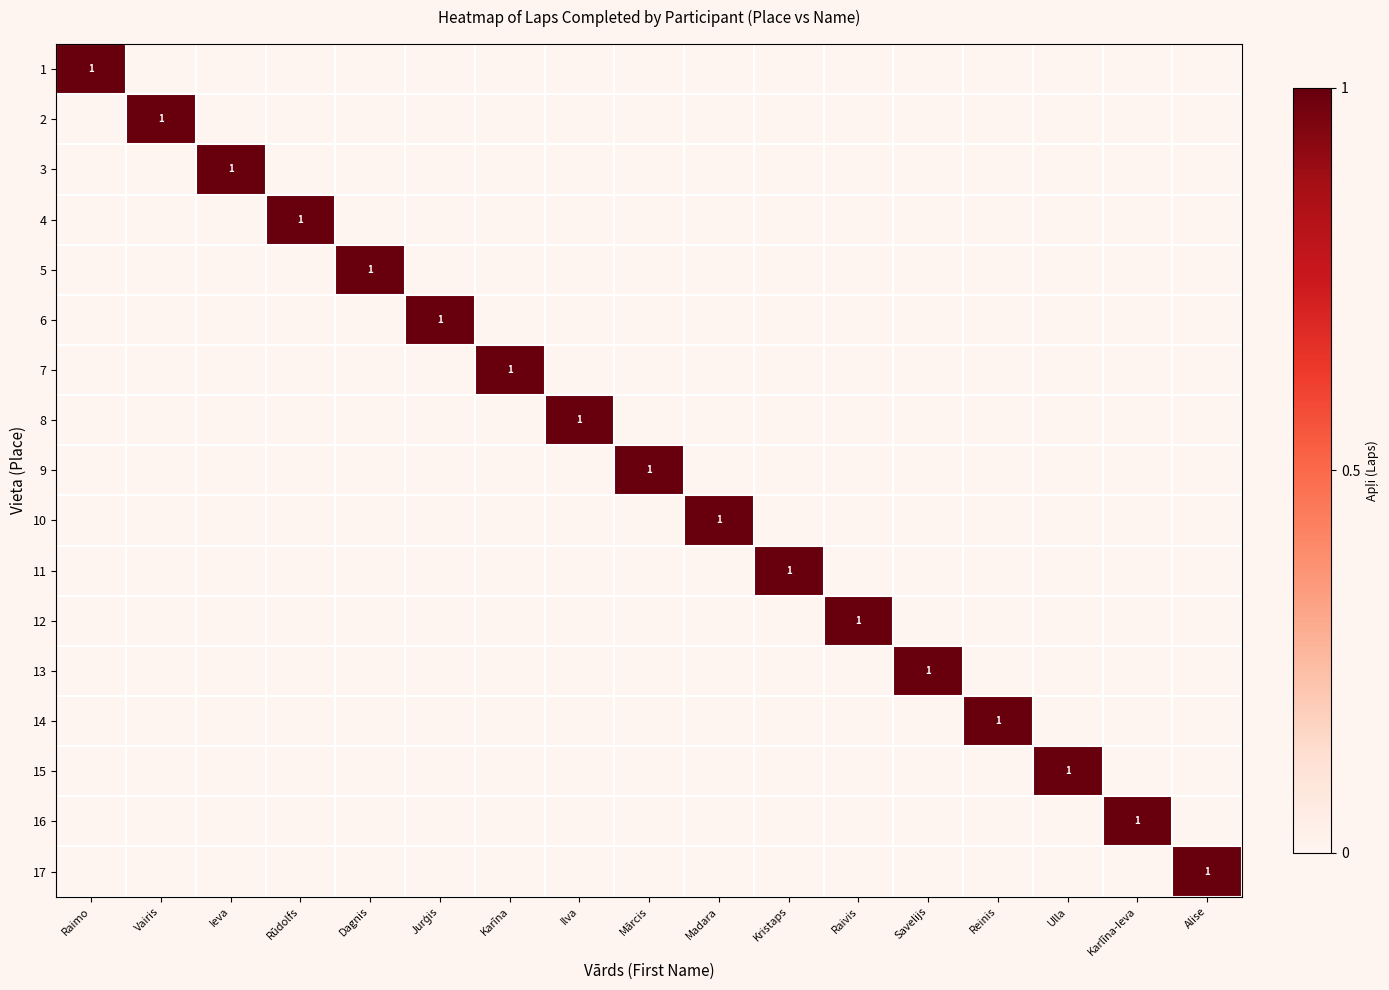

The value of 16 at Karlīna-Ieva is 1. True or false?

True